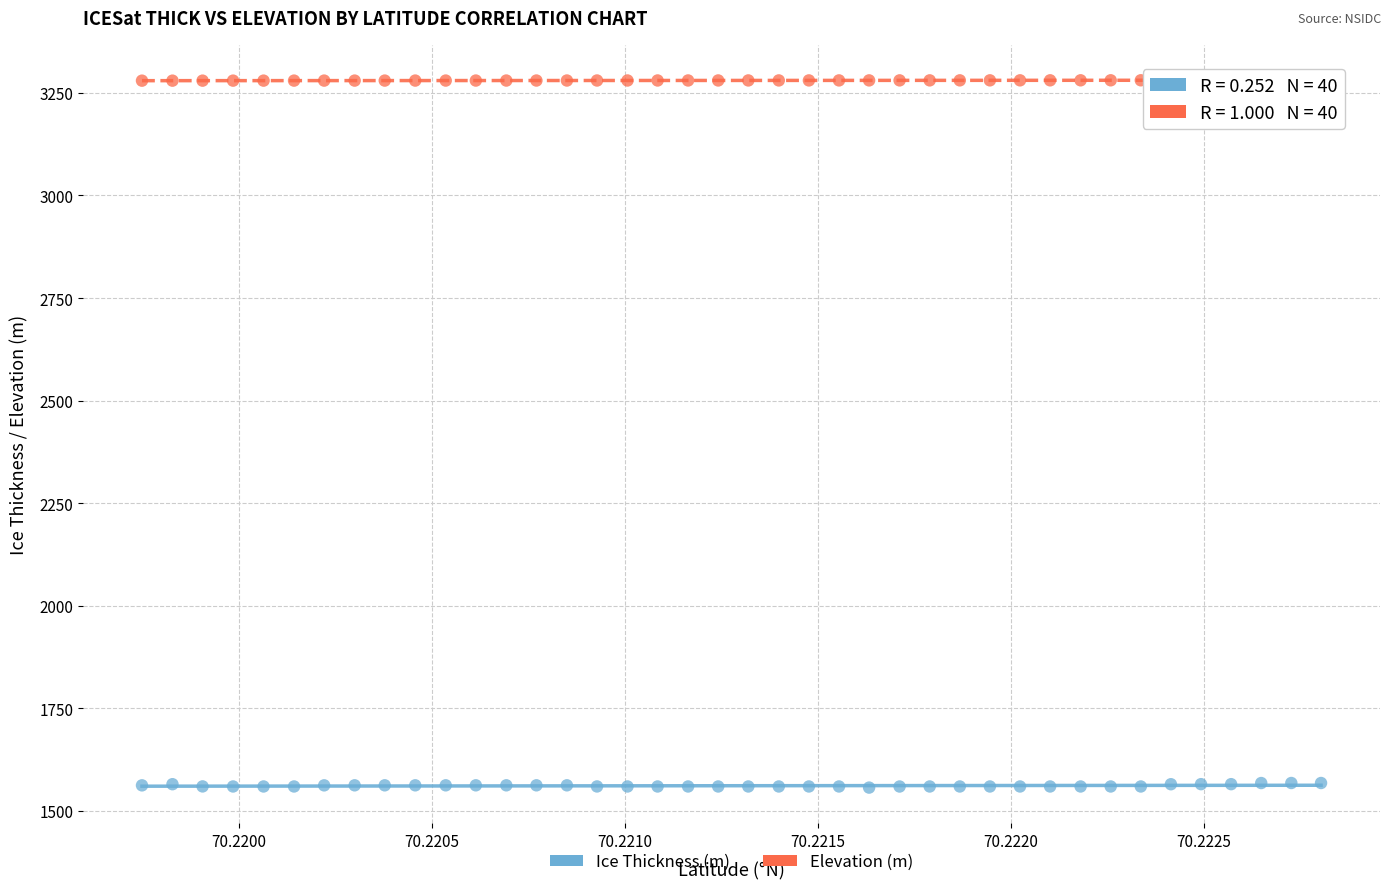

Across all data points, what is the range of Y values (max minus min)?

1724.0